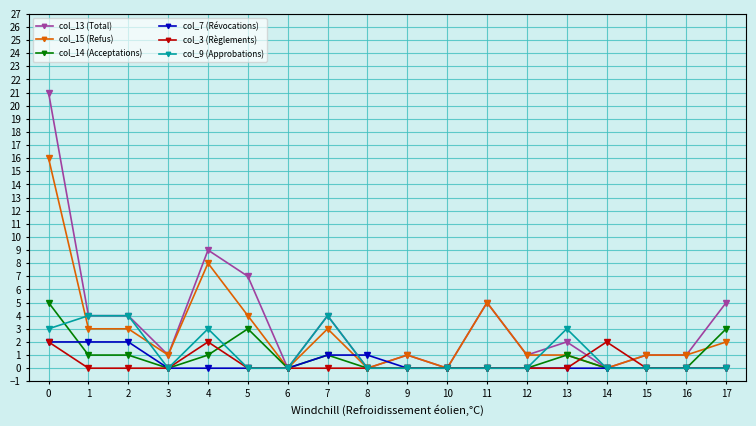

Which series changed the most between 2 and 3?

col_9 (Approbations)